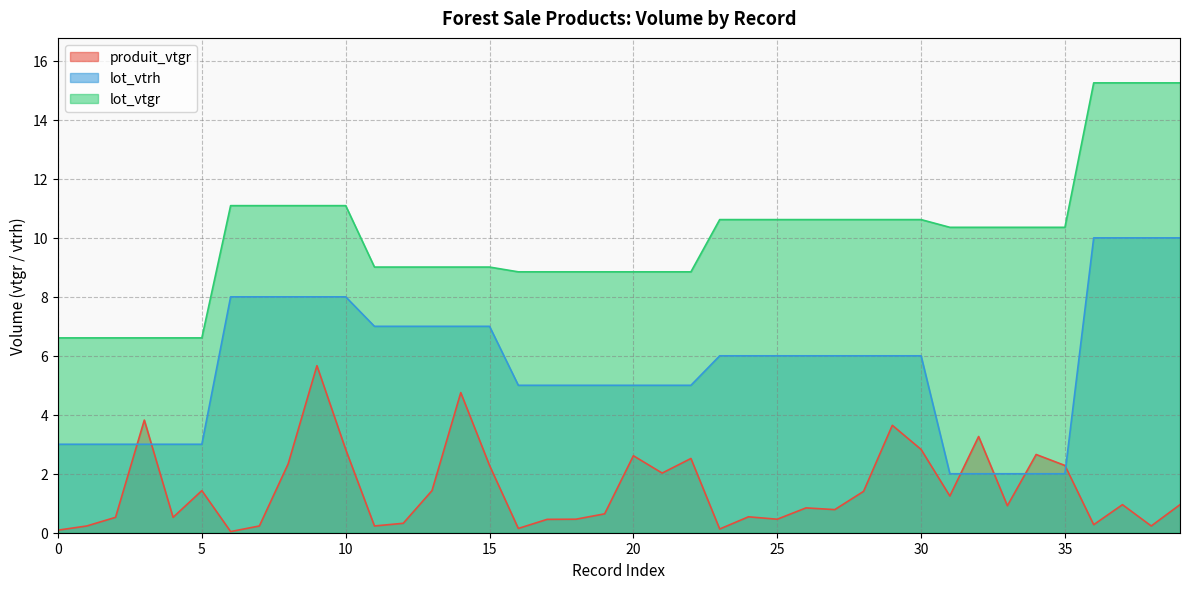

Reading left to right, extract all data points from this chart.

produit_vtgr: 0.1	0.2	0.5	3.8	0.5	1.4	0.0	0.2	2.3	5.7	2.8	0.2	0.3	1.4	4.8	2.3	0.1	0.5	0.5	0.6	2.6	2.0	2.5	0.1	0.5	0.5	0.8	0.8	1.4	3.6	2.8	1.2	3.3	0.9	2.7	2.3	0.3	1.0	0.2	1.0
lot_vtrh: 3.0	3.0	3.0	3.0	3.0	3.0	8.0	8.0	8.0	8.0	8.0	7.0	7.0	7.0	7.0	7.0	5.0	5.0	5.0	5.0	5.0	5.0	5.0	6.0	6.0	6.0	6.0	6.0	6.0	6.0	6.0	2.0	2.0	2.0	2.0	2.0	10.0	10.0	10.0	10.0
lot_vtgr: 6.6	6.6	6.6	6.6	6.6	6.6	11.1	11.1	11.1	11.1	11.1	9.0	9.0	9.0	9.0	9.0	8.8	8.8	8.8	8.8	8.8	8.8	8.8	10.6	10.6	10.6	10.6	10.6	10.6	10.6	10.6	10.4	10.4	10.4	10.4	10.4	15.3	15.3	15.3	15.3